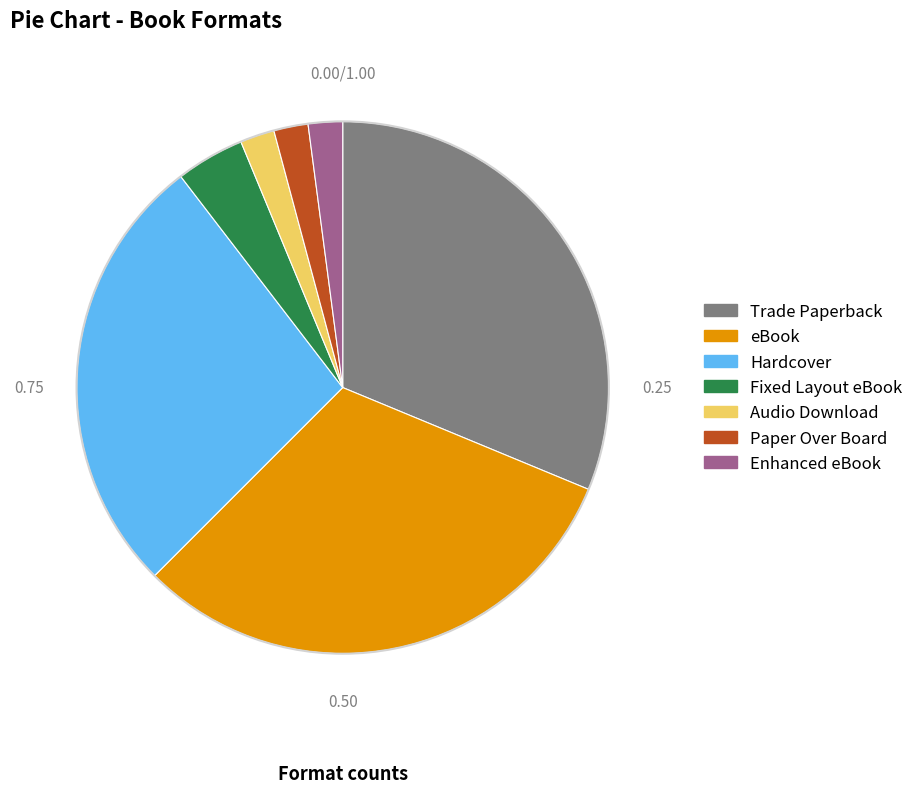

Does Hardcover account for over 50% of the chart?

No